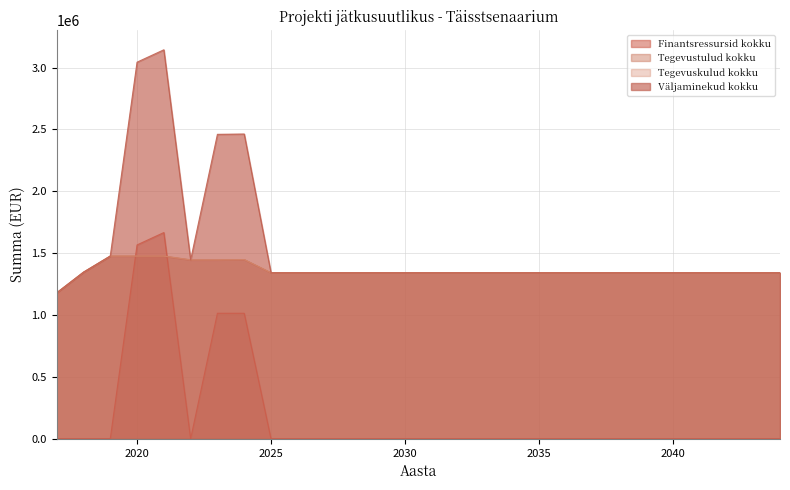

Reading left to right, transcribe all the data shown in this chart.

Finantsressursid kokku: 0.0	0.0	0.0	1567060.8	1667060.8	0.0	1014680.5	1014680.5	0.0	0.0	0.0	0.0	0.0	0.0	0.0	0.0	0.0	0.0	0.0	0.0	0.0	0.0	0.0	0.0	0.0	0.0	0.0	0.0
Tegevustulud kokku: 1179623.1	1346475.0	1476956.0	1476956.0	1476956.0	1446081.4	1446081.4	1448661.4	1341805.6	1341805.6	1341805.6	1341805.6	1341805.6	1341805.6	1341805.6	1341805.6	1341805.6	1341805.6	1341805.6	1341805.6	1341805.6	1341805.6	1341805.6	1341805.6	1341805.6	1341805.6	1341805.6	1341805.6
Tegevuskulud kokku: 1179623.1	1346475.0	1476956.0	1476956.0	1476956.0	1446081.4	1446081.4	1448661.4	1341805.6	1341805.6	1341805.6	1341805.6	1341805.6	1341805.6	1341805.6	1341805.6	1341805.6	1341805.6	1341805.6	1341805.6	1341805.6	1341805.6	1341805.6	1341805.6	1341805.6	1341805.6	1341805.6	1341805.6
Väljaminekud kokku: 1179623.1	1346475.0	1476956.0	3044016.8	3144016.8	1446081.4	2460761.9	2463341.9	1341805.6	1341805.6	1341805.6	1341805.6	1341805.6	1341805.6	1341805.6	1341805.6	1341805.6	1341805.6	1341805.6	1341805.6	1341805.6	1341805.6	1341805.6	1341805.6	1341805.6	1341805.6	1341805.6	1341805.6